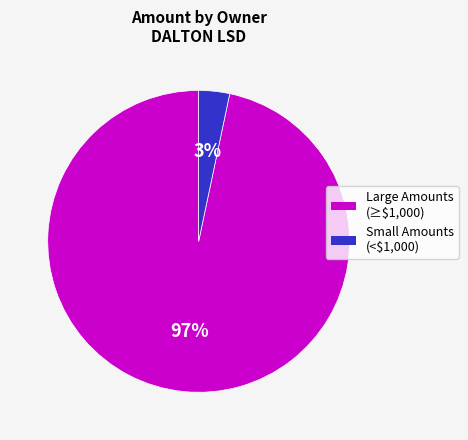

To the nearest percent, what is the average slice percentage?

50%